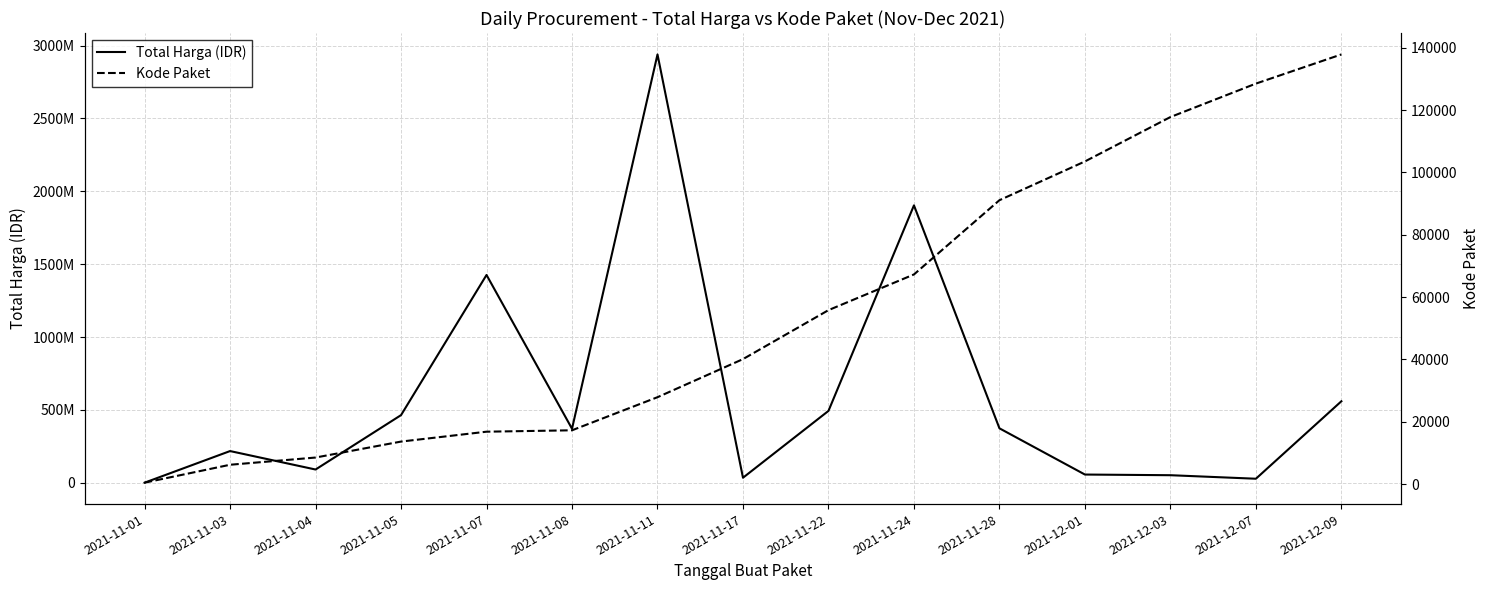

At how many categories does at least one series exceed 848274131?

3